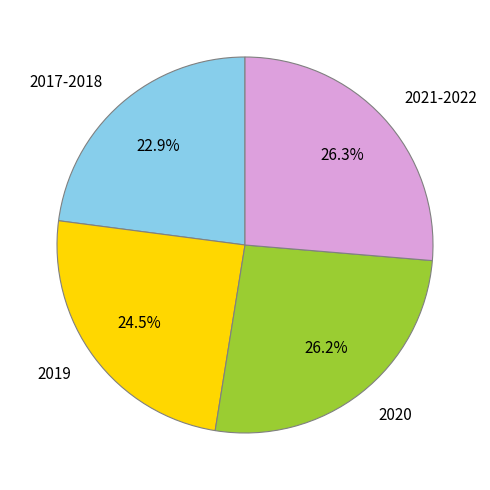

The 2021-2022 slice represents 26% of the pie. True or false?

True